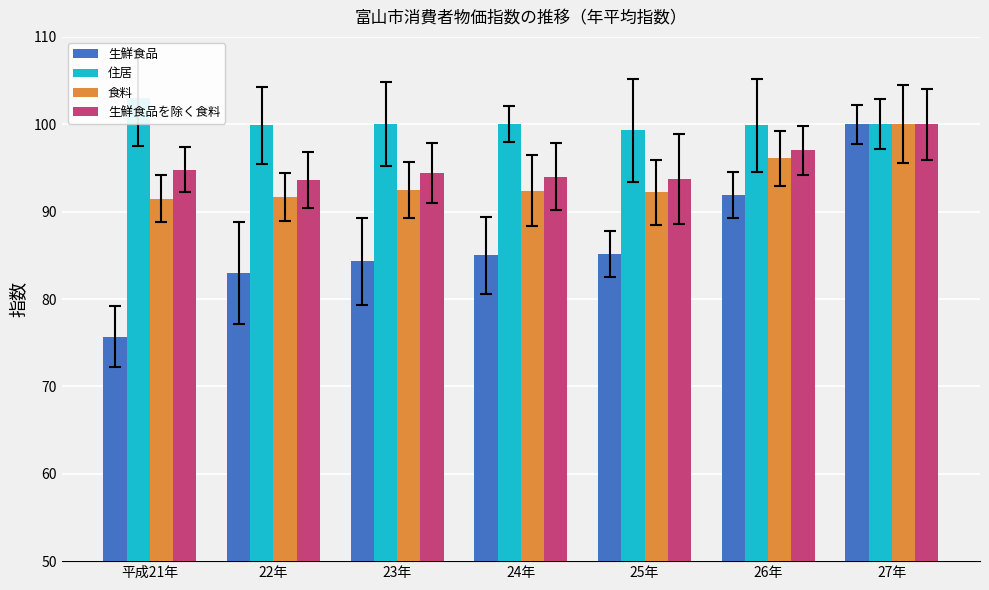

The value of 住居 at 24年 is 157.1. True or false?

False